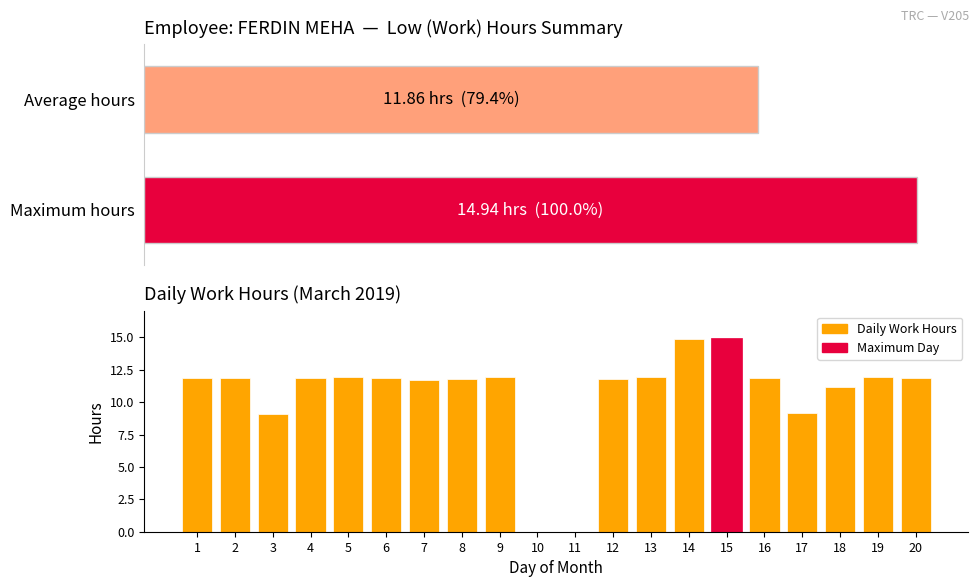

How many bars are there in total?

20